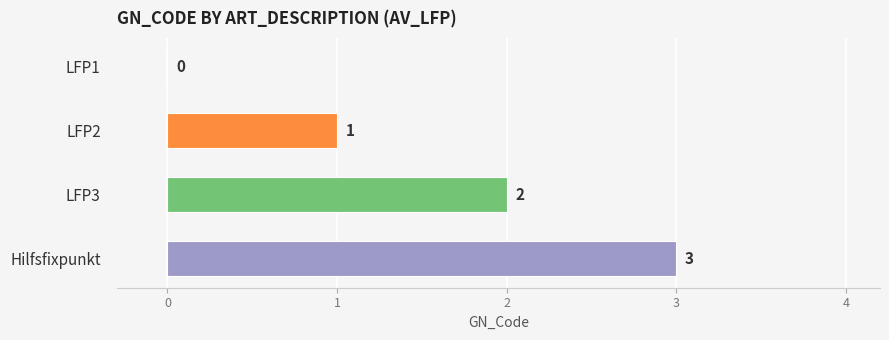

Are the bars horizontal?

Yes